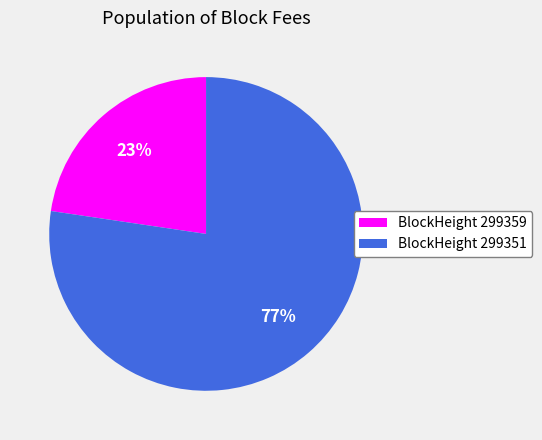

Is there a majority slice in this chart?

Yes